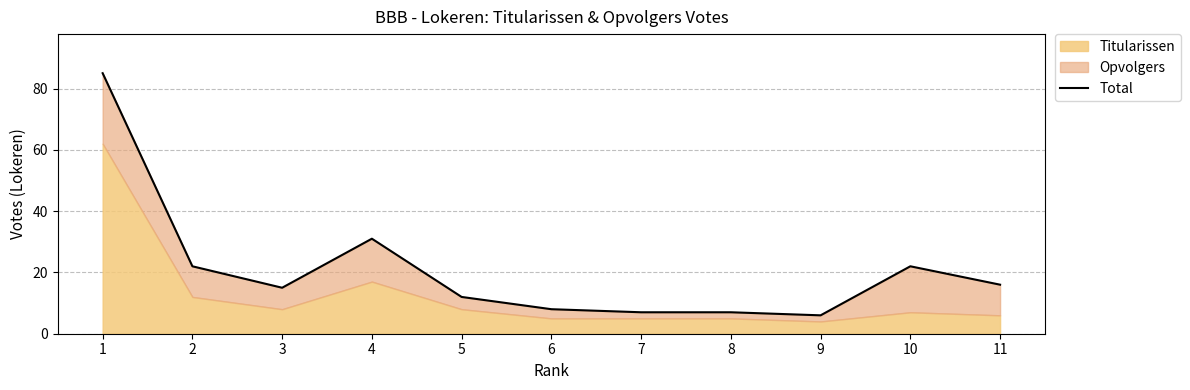

List the labels in order of value, smallest first.

9, 7, 8, 6, 5, 3, 11, 2, 10, 4, 1